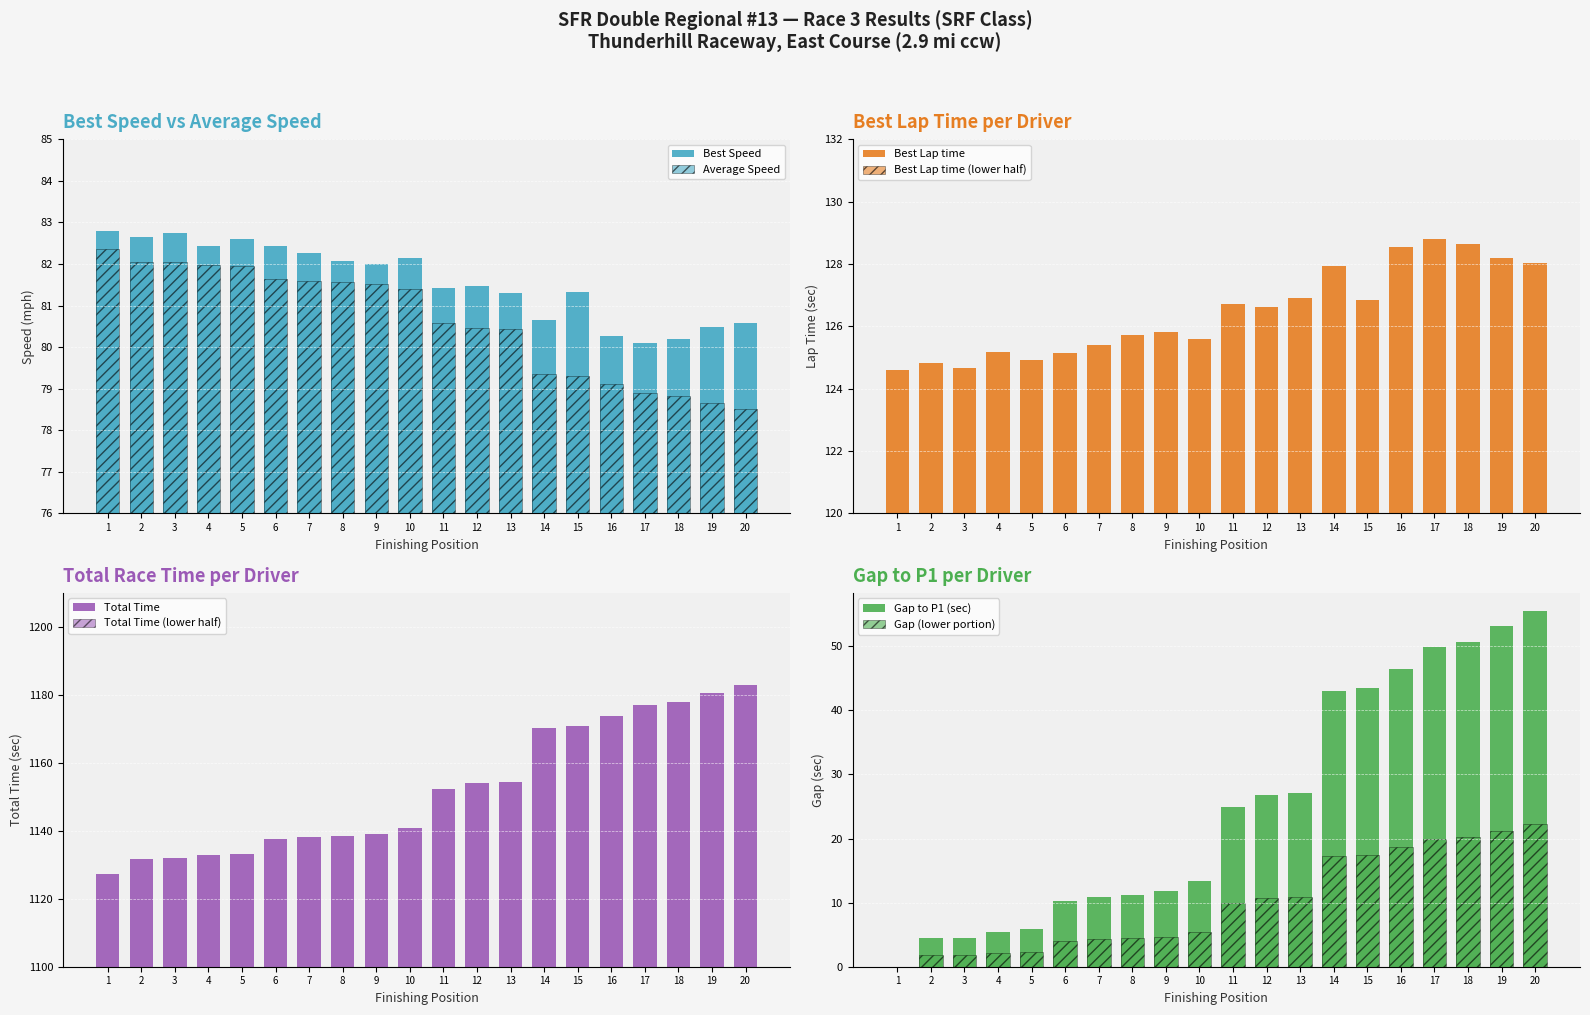

Is the value of Total Time at 4 greater than the value of Best Lap time at 4?

Yes